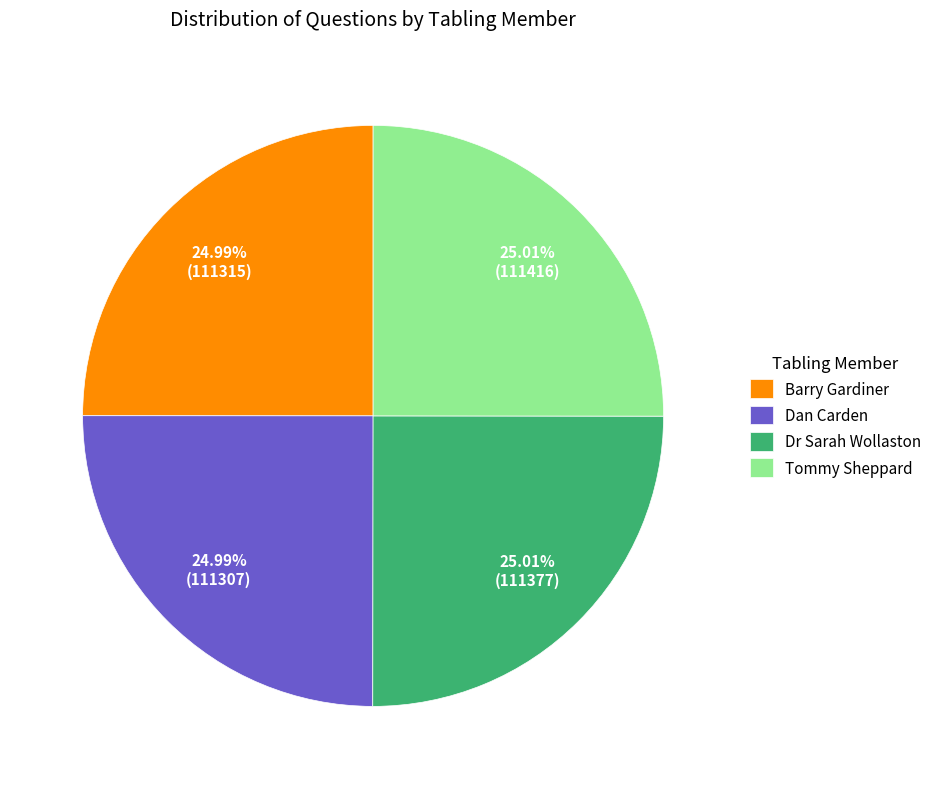

What is the ratio of the value at Barry Gardiner to the value at Tommy Sheppard?

1.0